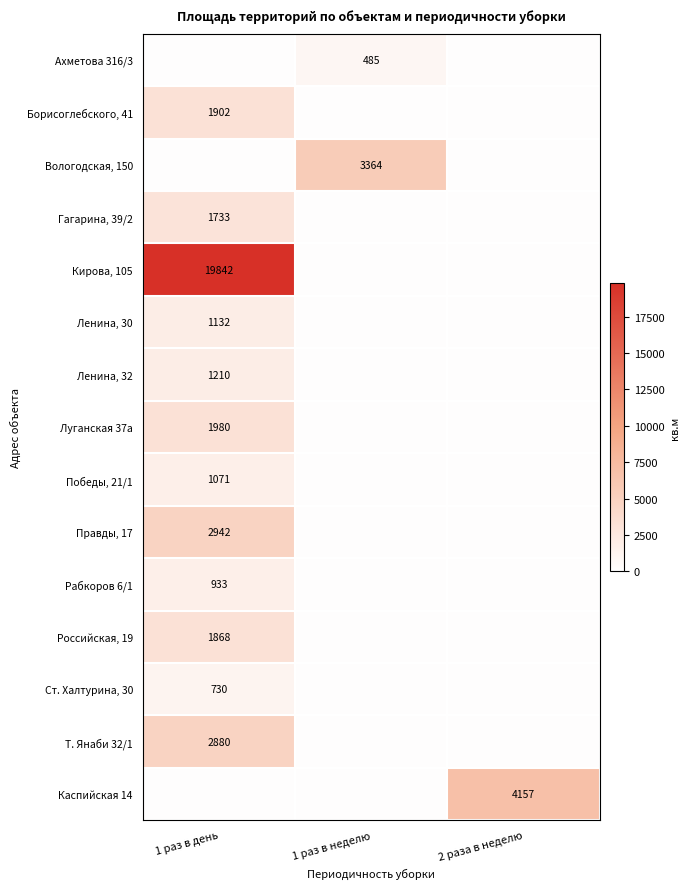

Is it true that Каспийская 14 equals 6963.2 at 2 раза в неделю?

False